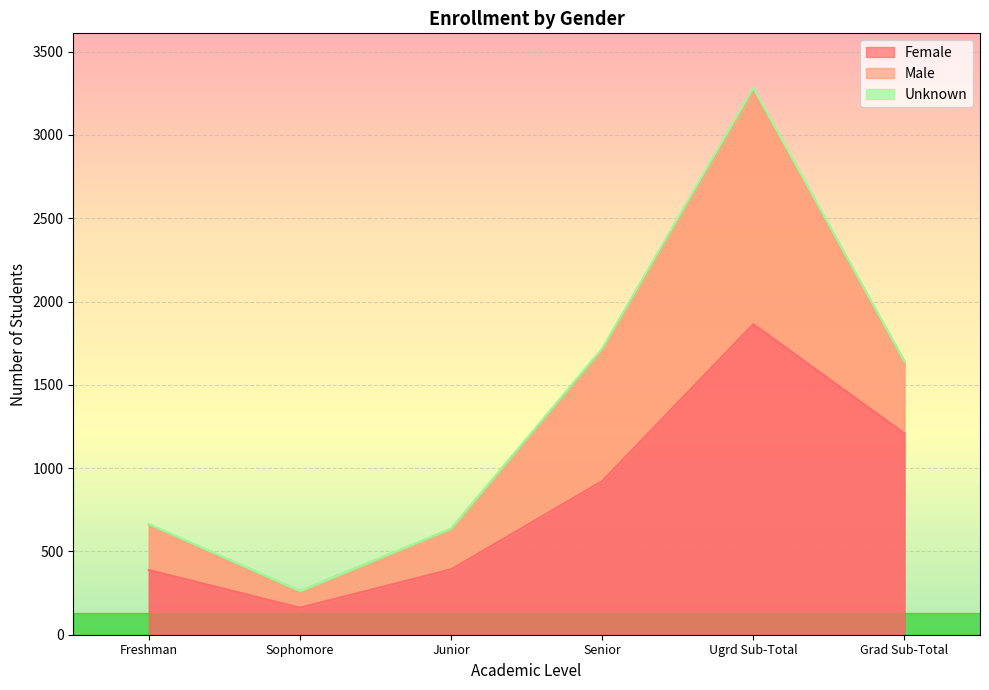

At which label is Female closest to 1013?

Senior